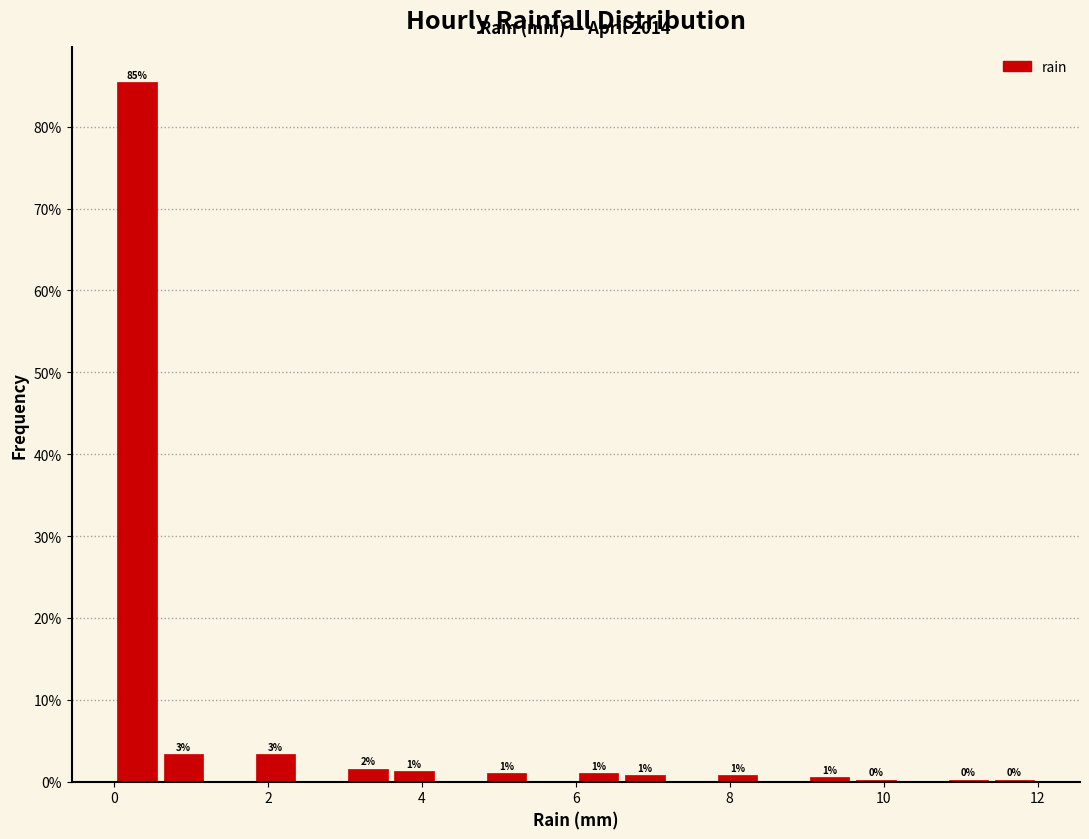

Around what value on the x-axis is the tallest bar? Give the approximate position of its centre, as read against the axis.

0.4